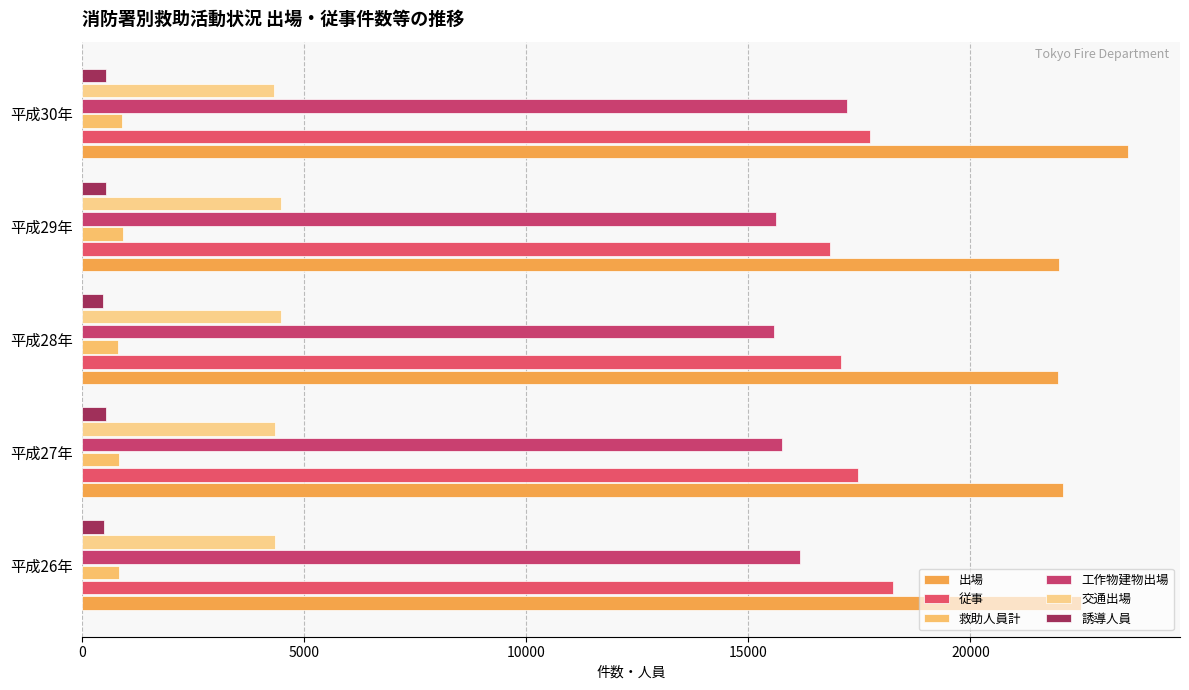

What is the difference between the second highest and second lowest values in the 交通出場 series?

142